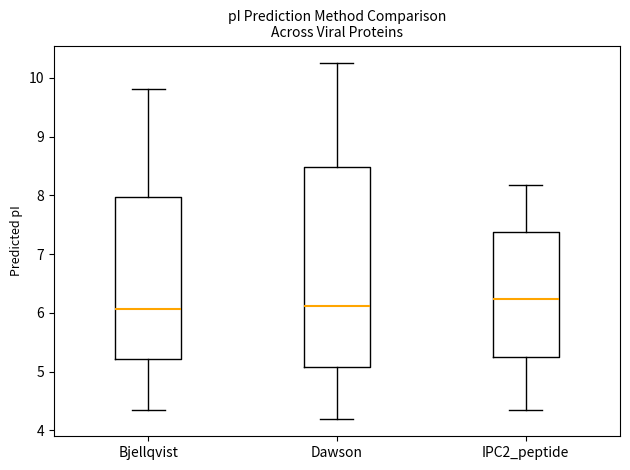

Reading left to right, transcribe this box plot: for each box, give where its median line is, the range the box spans, and where its two whiskers end, as read against the y-axis. The values are not printed on the chart, so give them approximately, as read against the axis.

Bjellqvist: median 6.1, box 5.2 to 8.0, whiskers 4.4 to 9.8
Dawson: median 6.1, box 5.1 to 8.5, whiskers 4.2 to 10.2
IPC2_peptide: median 6.2, box 5.2 to 7.4, whiskers 4.3 to 8.2